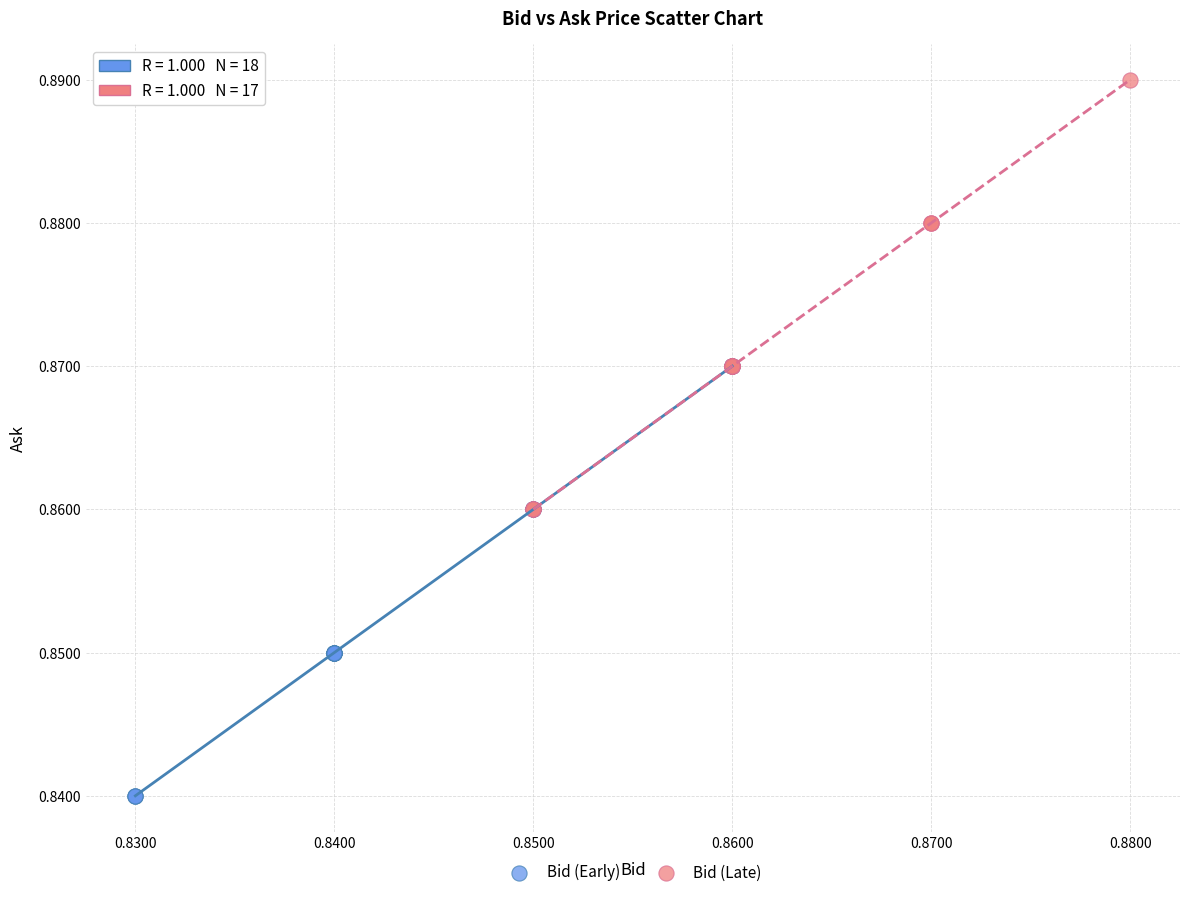

Which series reaches the maximum Y coordinate?

Bid (Late)